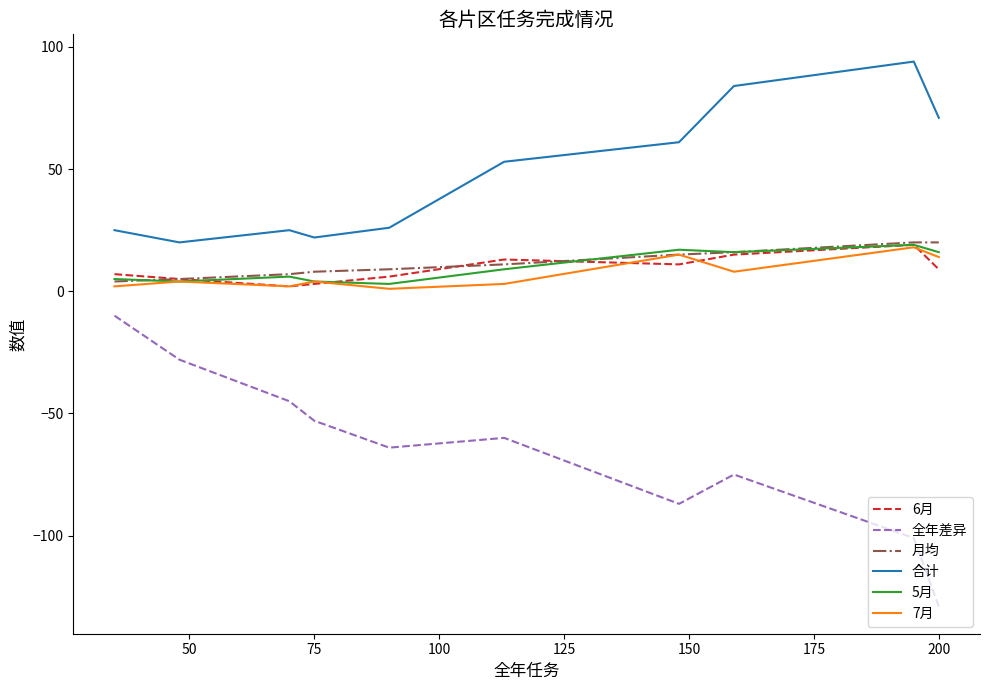

True or false: 6月 has more than 2 interior local peaks.

False